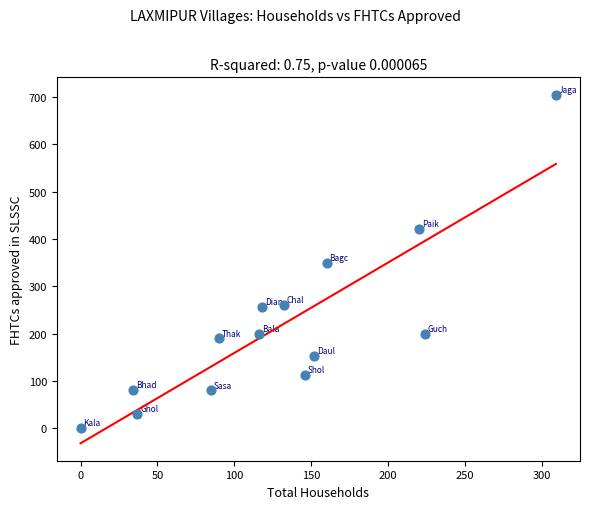

What is the range of X values (max minus min)?

309